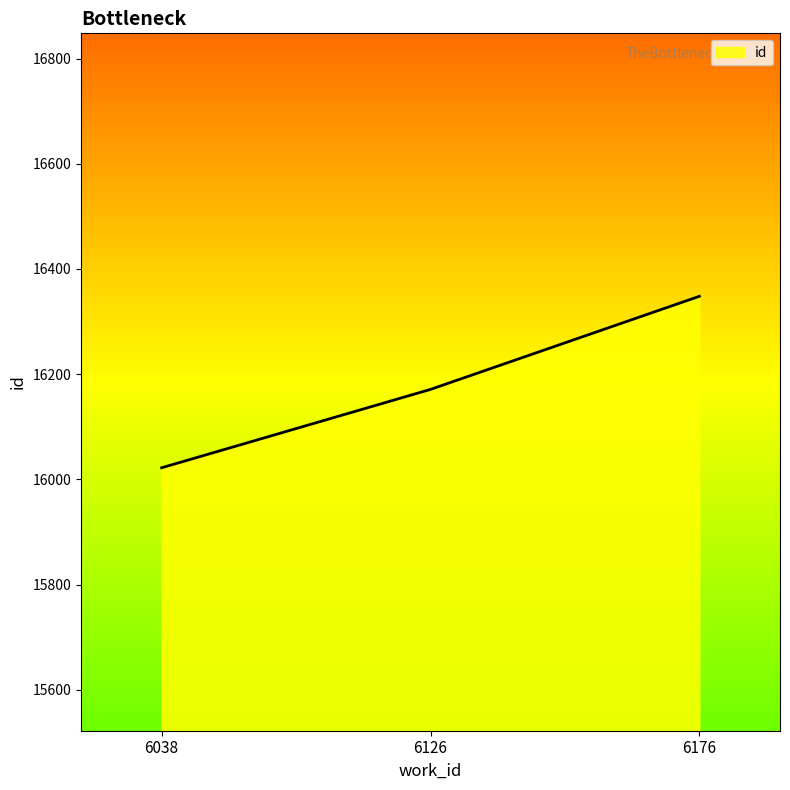

Is it true that the value at 6038 is 16022?

True